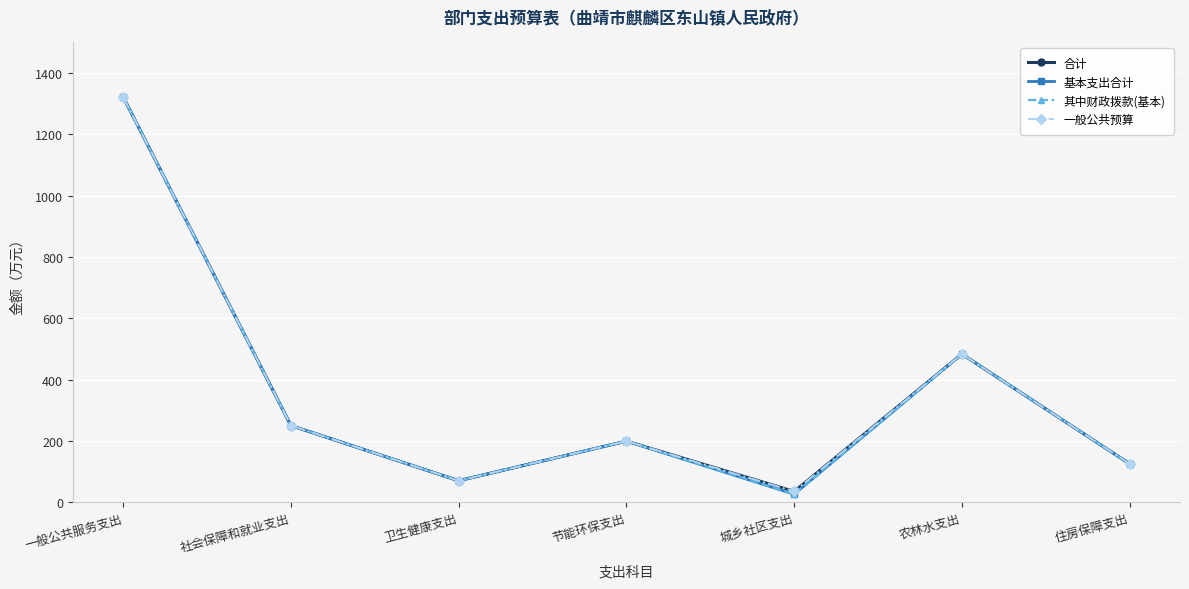

How many data points in 基本支出合计 are above 200?

3